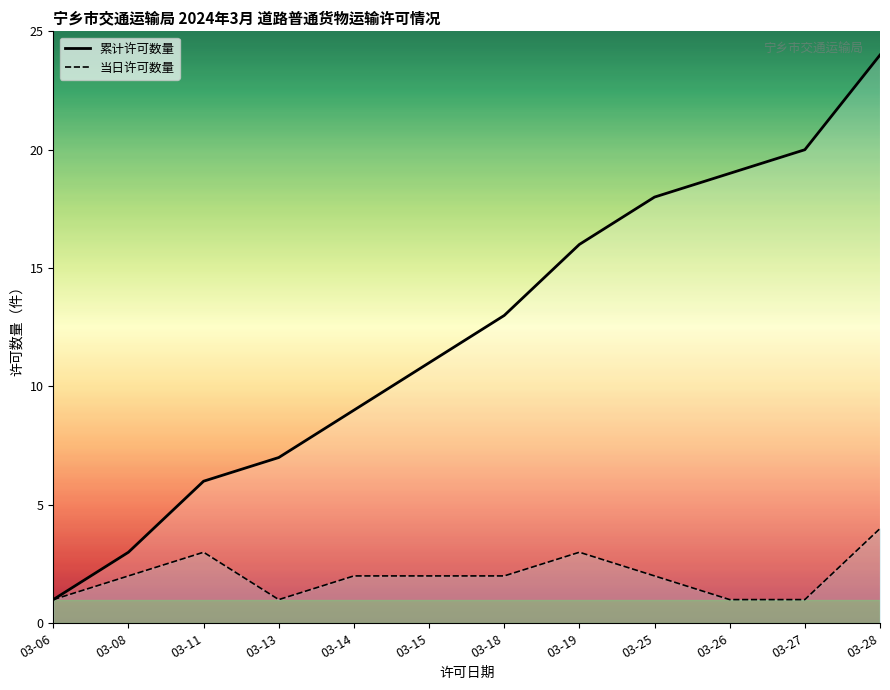

Rank the series by their average value, from highest to lowest.

累计许可数量, 当日许可数量